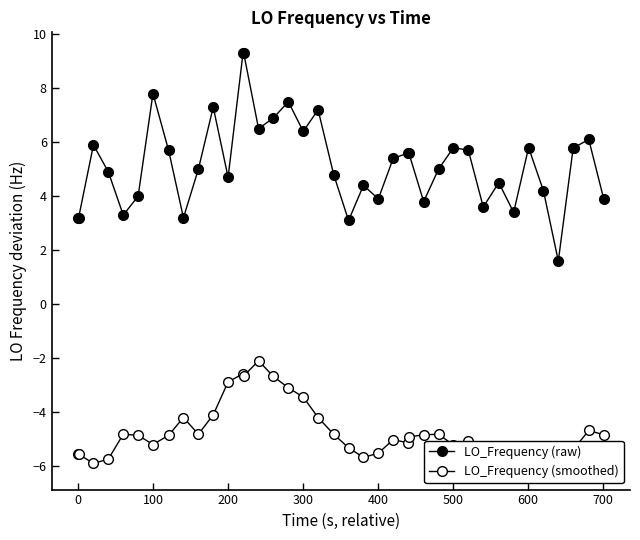

List the series in order of their overall mean, highest first.

LO_Frequency (raw), LO_Frequency (smoothed)